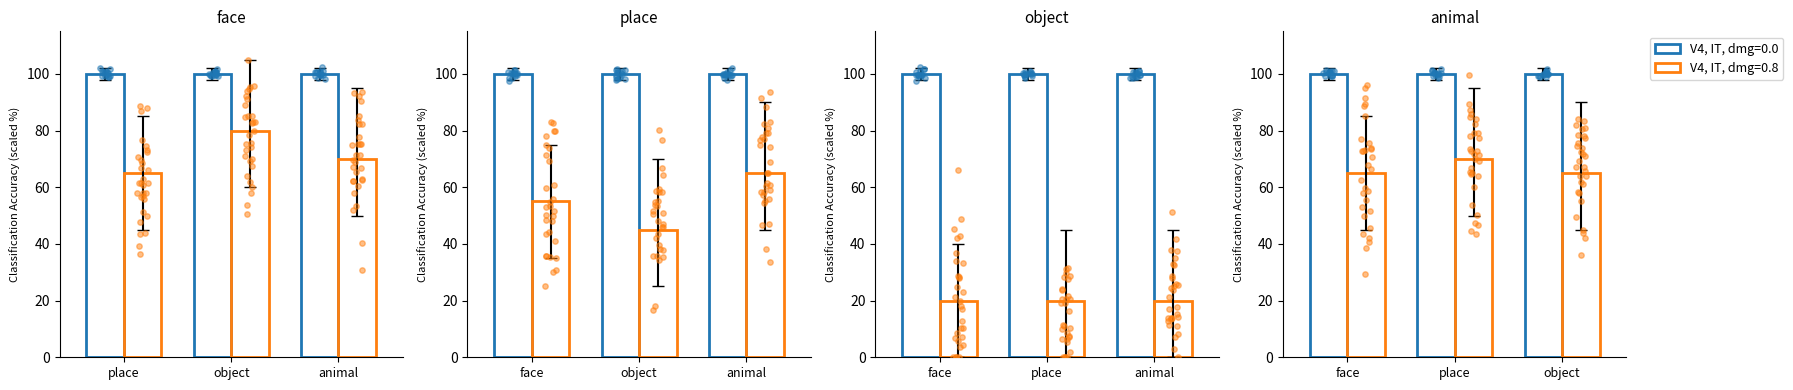

Is the value of V4, IT, dmg=0.8 at 2 greater than the value of V4, IT, dmg=0.0 at 10?

No